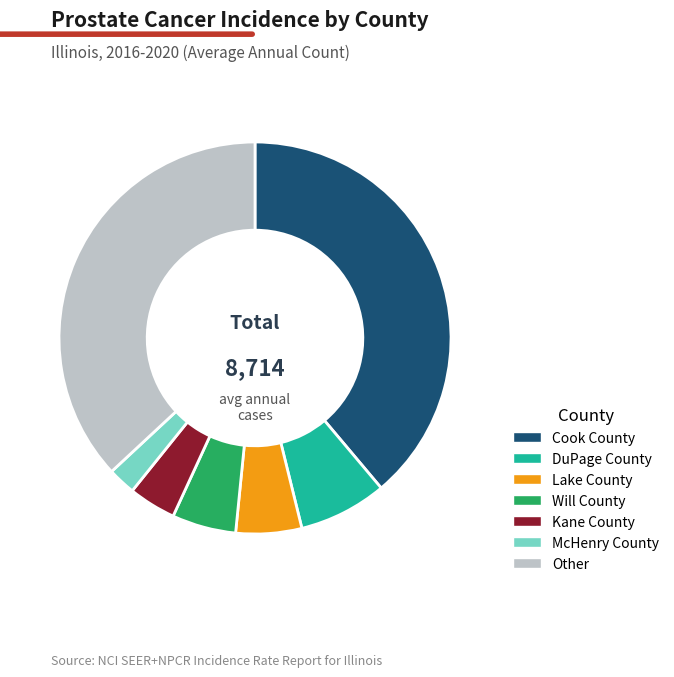

Does McHenry County account for over 50% of the chart?

No